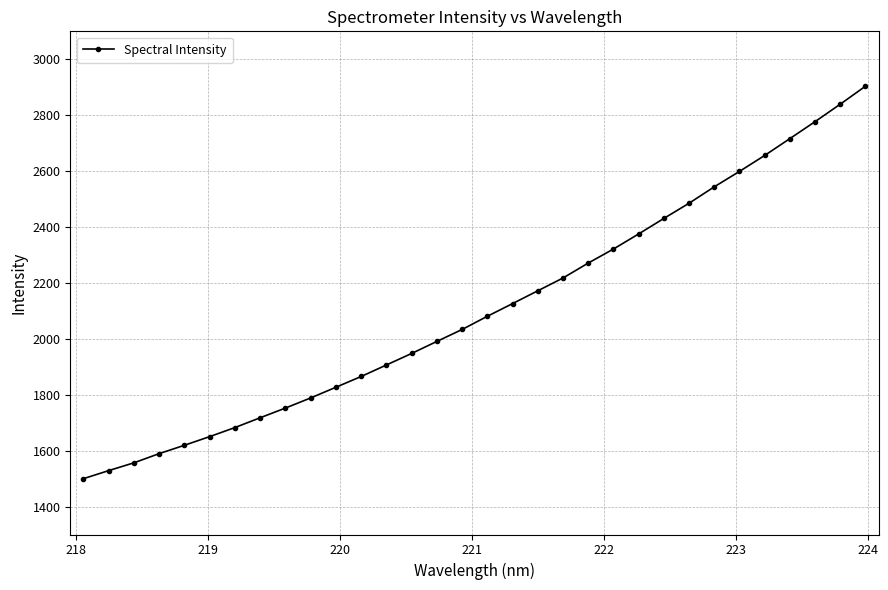

How many data points are above 2080?

16